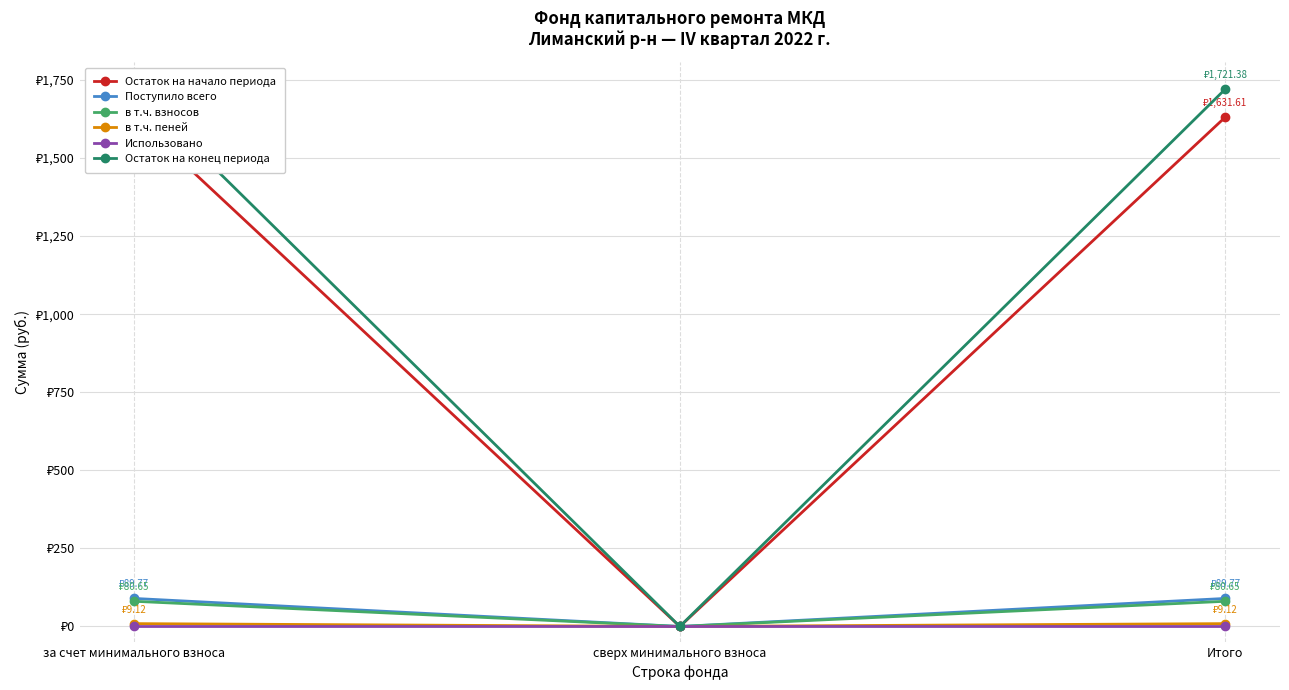

Count the number of categories in the chart.

3